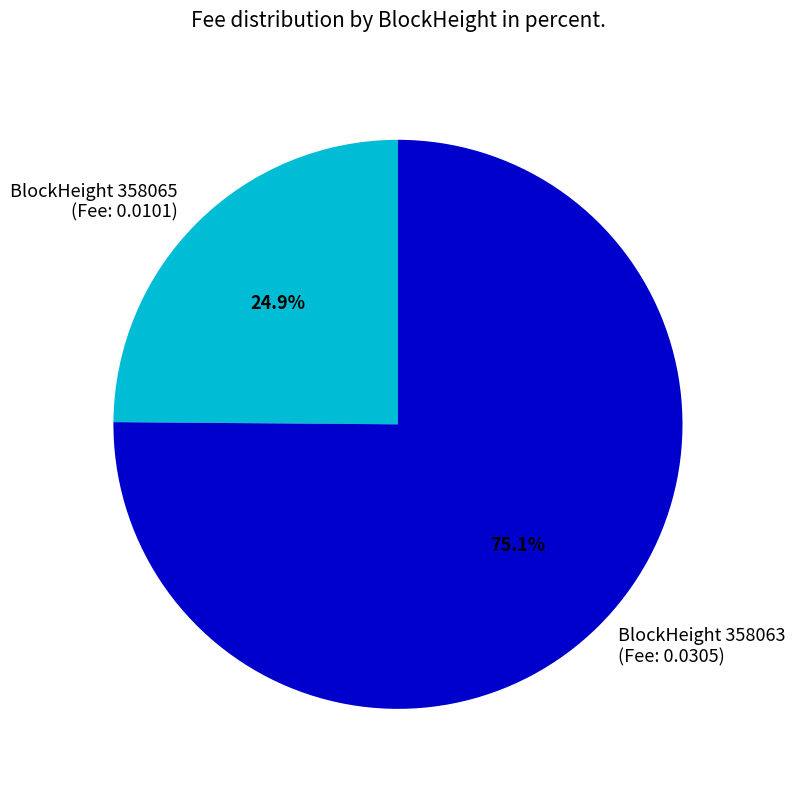

How many slices are in this pie chart?

2